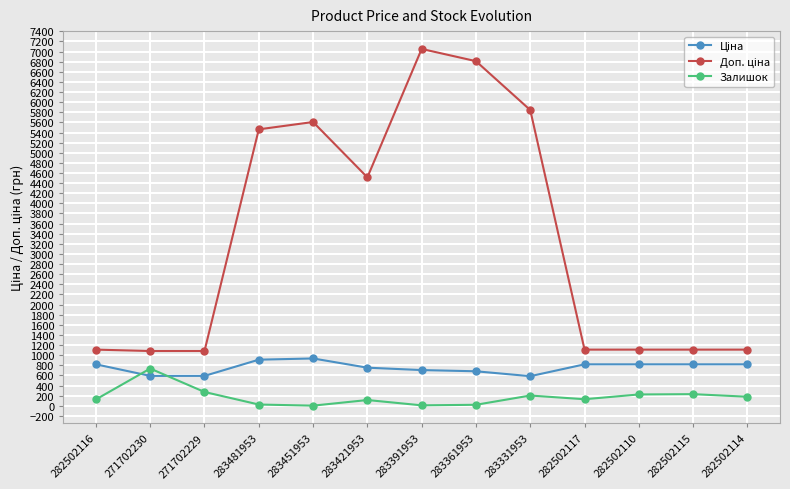

What is the maximum value shown in the chart?

7051.3